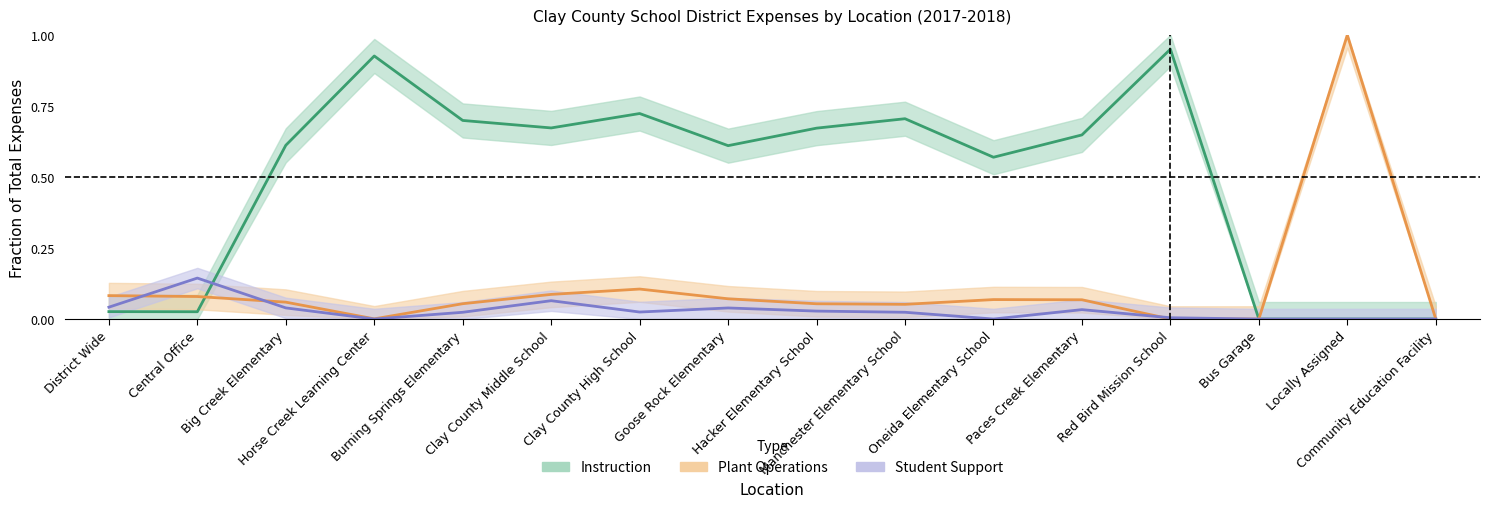

Is this an area chart (filled region under the line)?

No